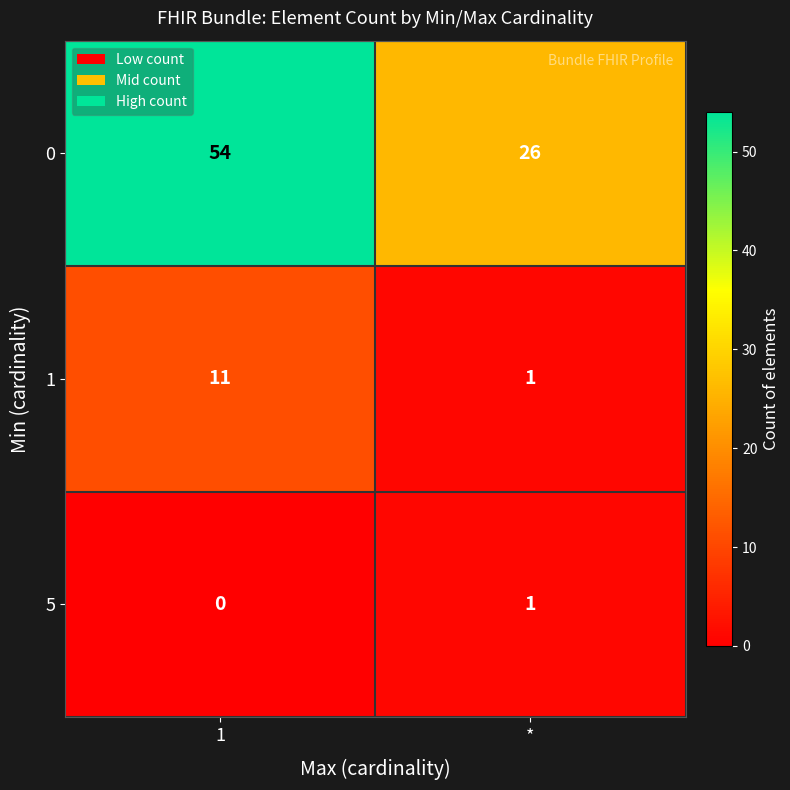

What is the sum of the 1 values at * and 1?

12